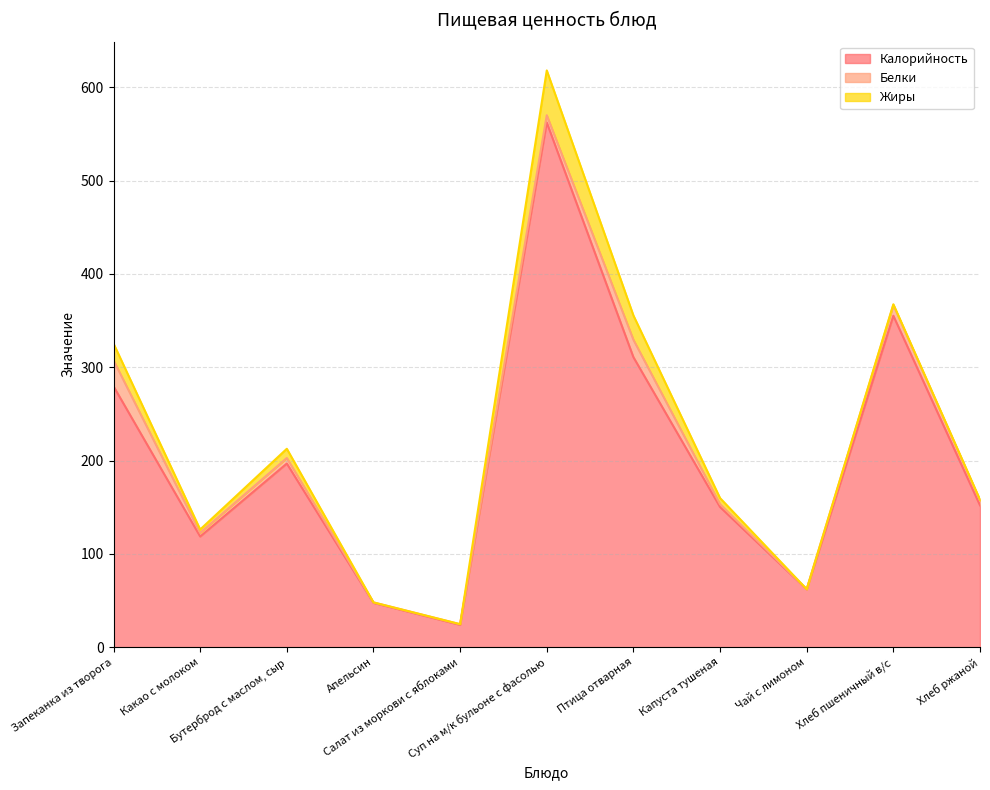

Is the value of Белки at Капуста тушеная greater than the value of Жиры at Чай с лимоном?

Yes